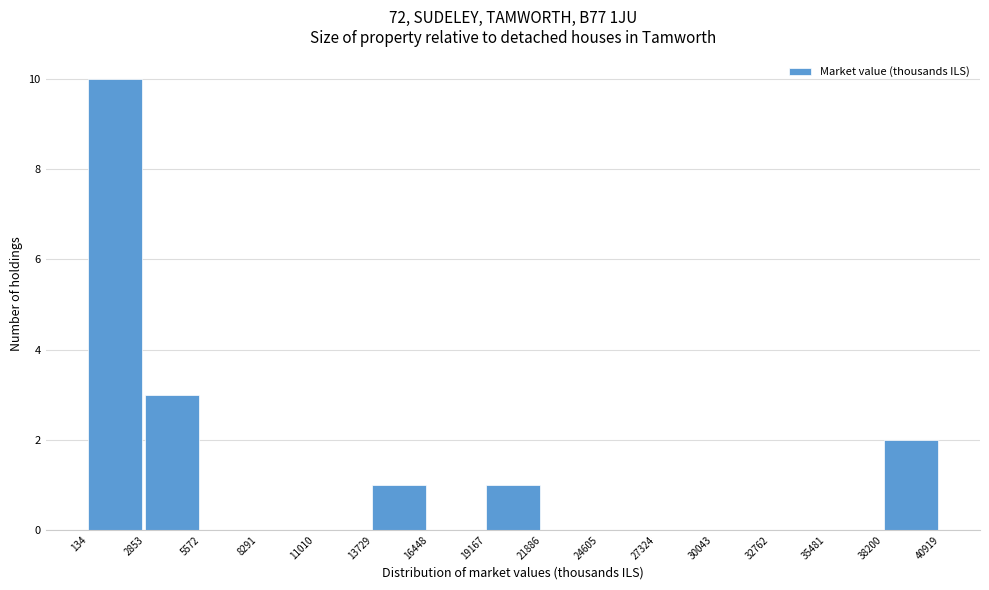

Reading left to right, list every bar in this chart as the range it spans on the x-axis followed by its height. The values are not printed on the chart, so give them approximately, as read against the axis.

134 to 2853: 10
2853 to 5572: 3
5572 to 8291: 0
8291 to 11010: 0
11010 to 13729: 0
13729 to 16448: 1
16448 to 19167: 0
19167 to 21886: 1
21886 to 24605: 0
24605 to 27324: 0
27324 to 30043: 0
30043 to 32762: 0
32762 to 35481: 0
35481 to 38200: 0
38200 to 40919: 2